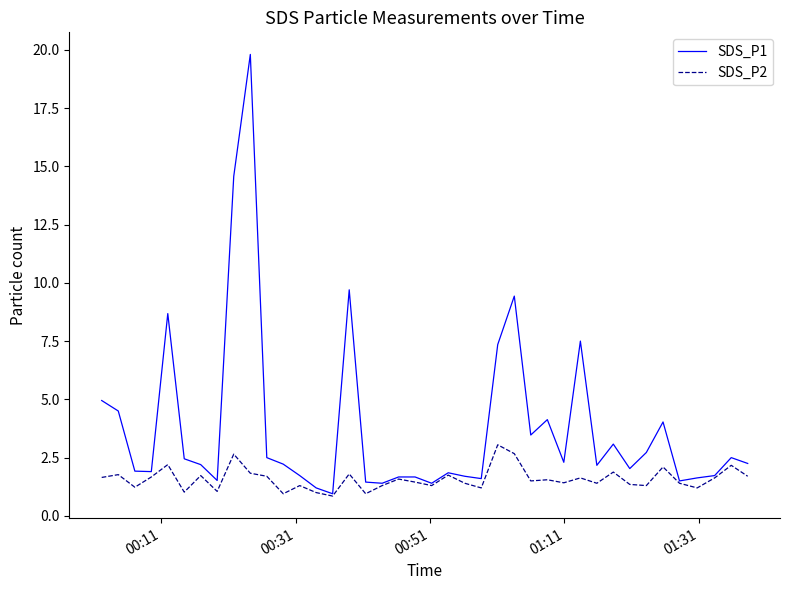

List the series in order of their peak value, highest first.

SDS_P1, SDS_P2